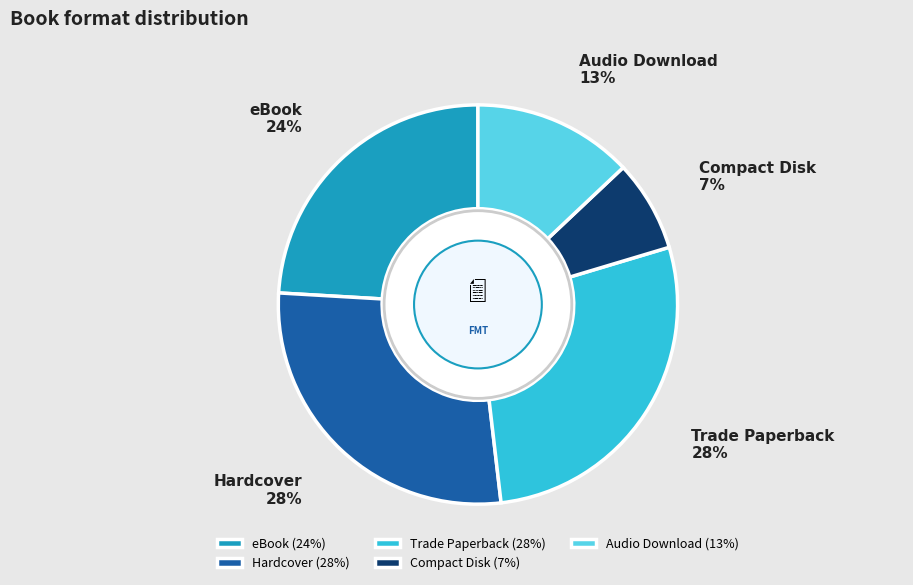

Approximately how many times larger is the value at Trade Paperback compared to eBook?

1.2